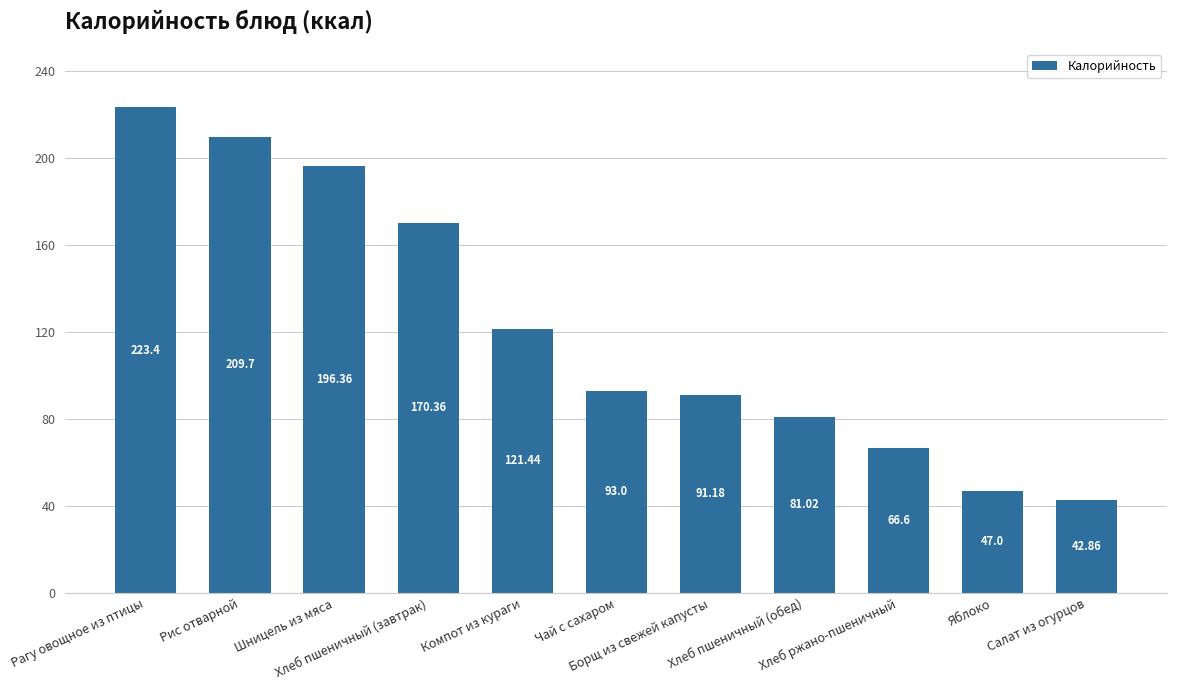

What is the greatest value displayed?

223.4